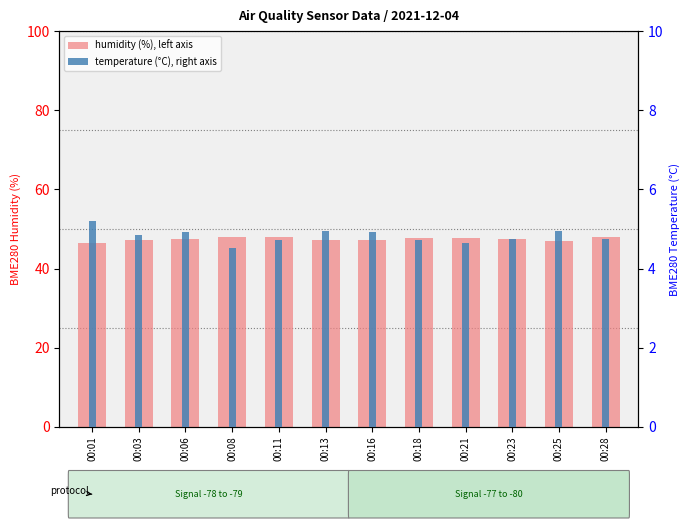

What is the greatest value displayed?

48.1